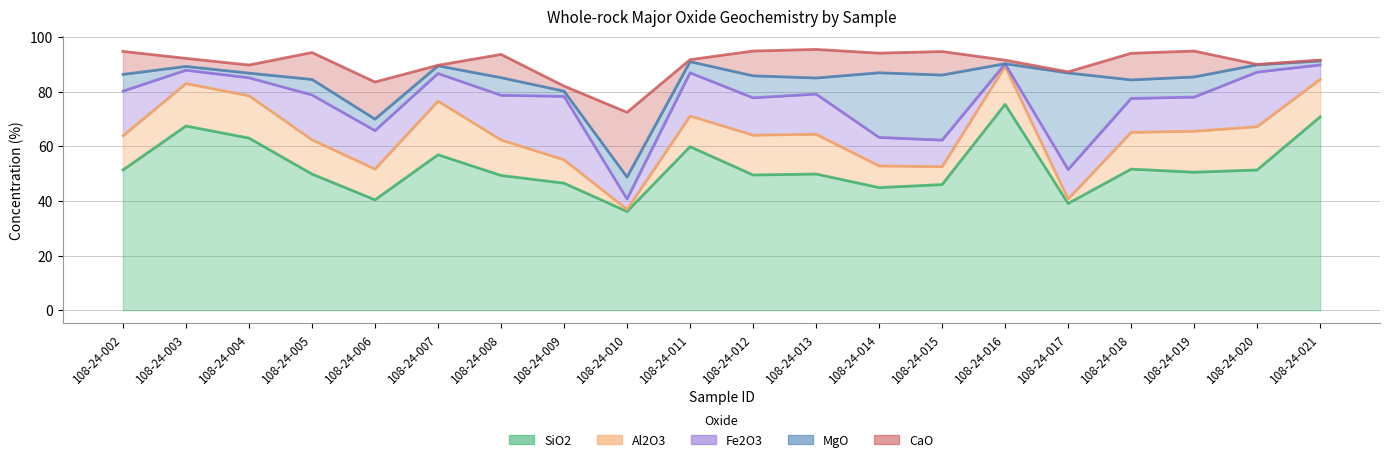

Which series changed the most between 108-24-002 and 108-24-021?

SiO2